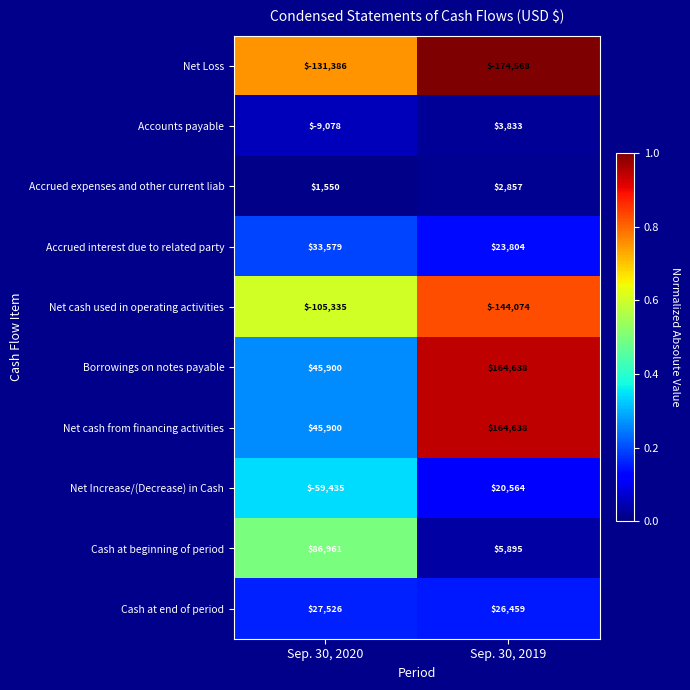

What is the difference between the Accounts payable values at Sep. 30, 2020 and Sep. 30, 2019?

12911